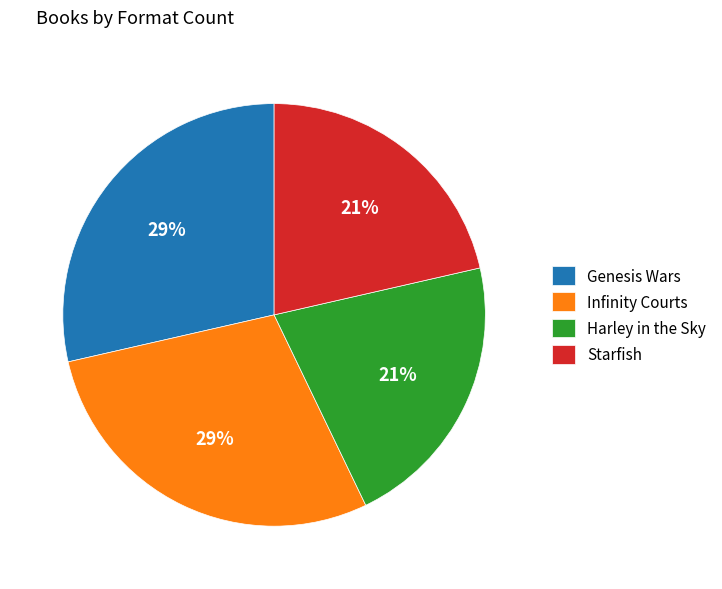

What percentage is the Starfish slice, to the nearest percent?

21%